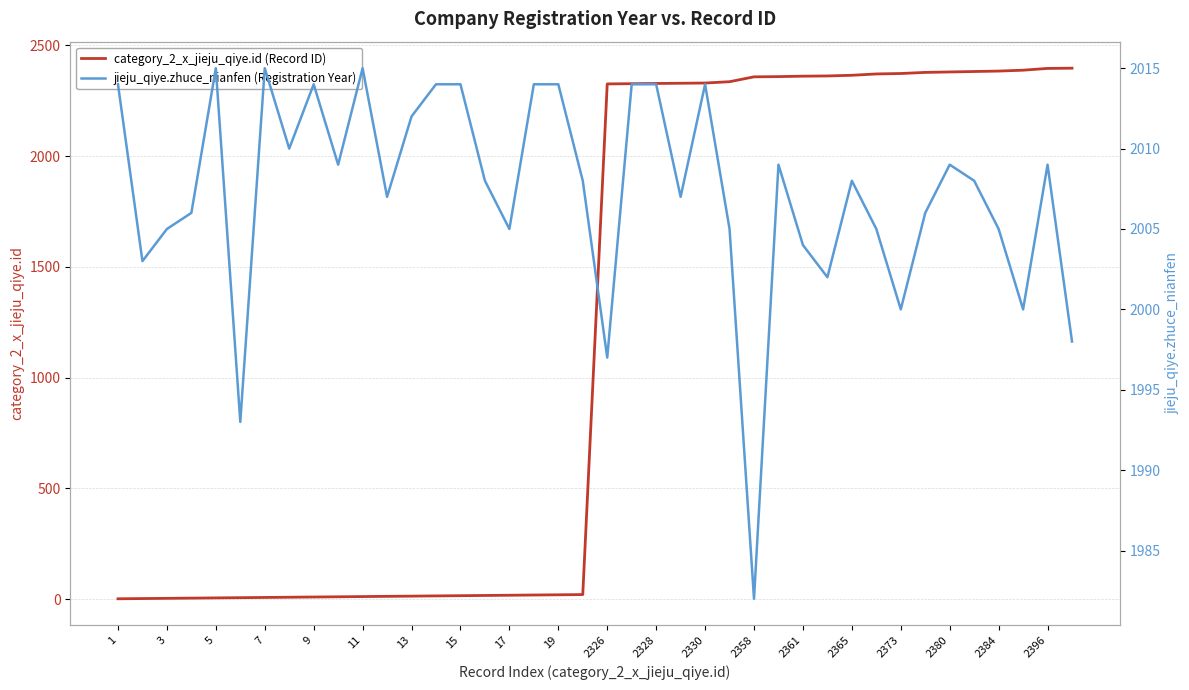

Does the chart display data point markers on the line(s)?

No